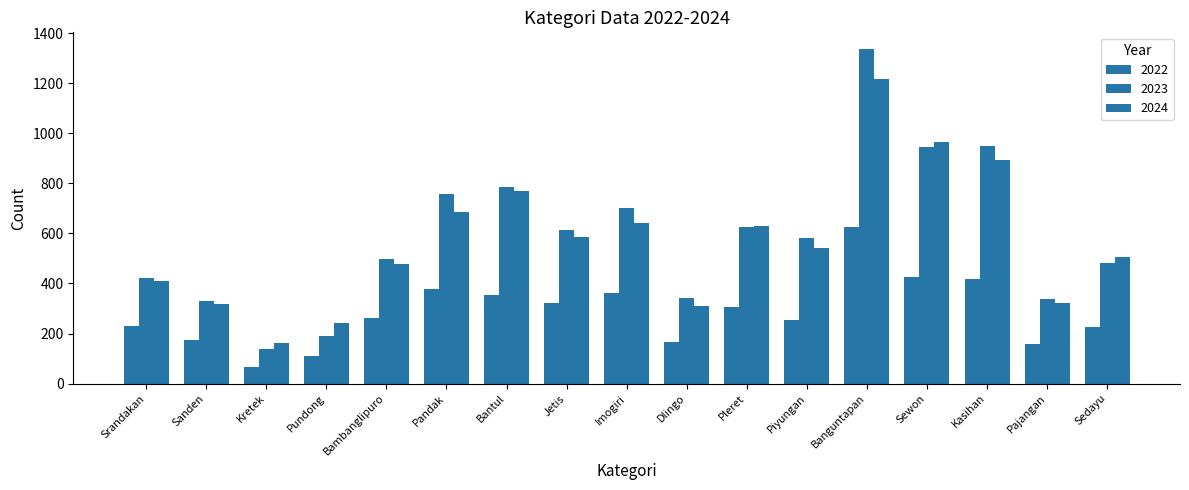

Are the bars grouped side by side (vs. stacked)?

Yes